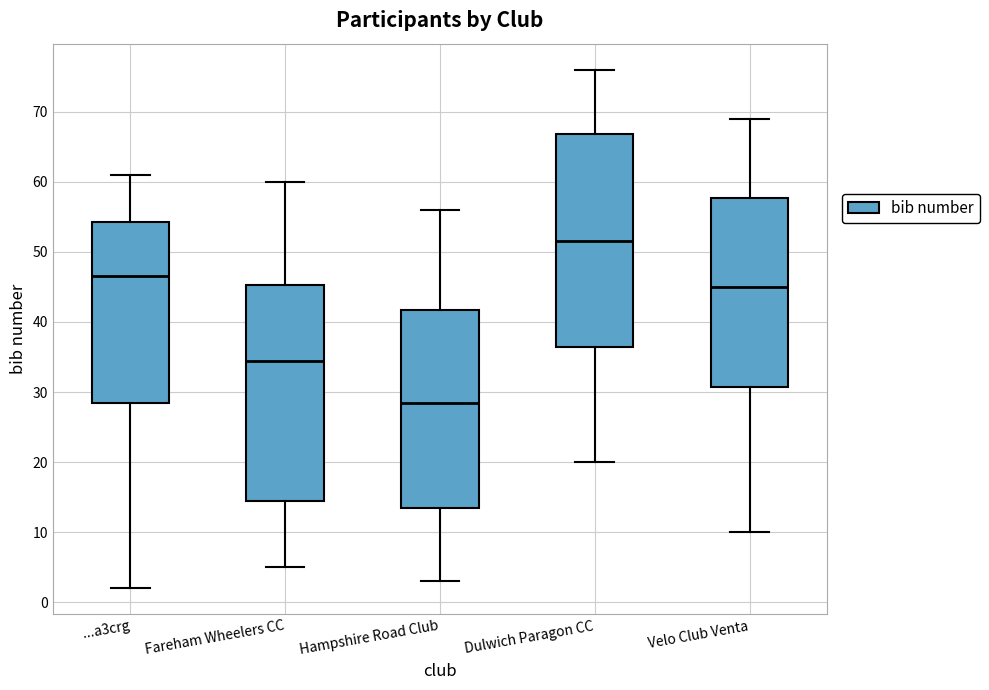

Reading left to right, read every box against the y-axis: the position of its median line, the range the box covers, and the ends of its whiskers. The values are not printed on the chart, so give them approximately, as read against the axis.

...a3crg: median 47, box 29 to 54, whiskers 2 to 61
Fareham Wheelers CC: median 35, box 15 to 45, whiskers 5 to 60
Hampshire Road Club: median 29, box 14 to 42, whiskers 3 to 56
Dulwich Paragon CC: median 52, box 37 to 67, whiskers 20 to 76
Velo Club Venta: median 45, box 31 to 58, whiskers 10 to 69